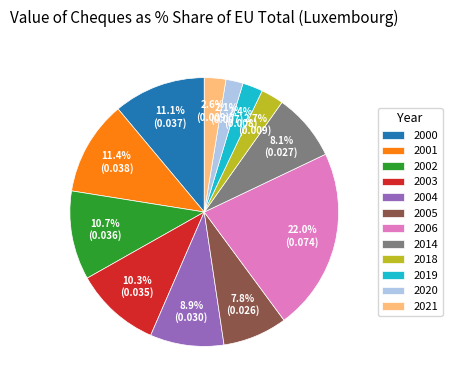

Does 2014 account for over 50% of the chart?

No